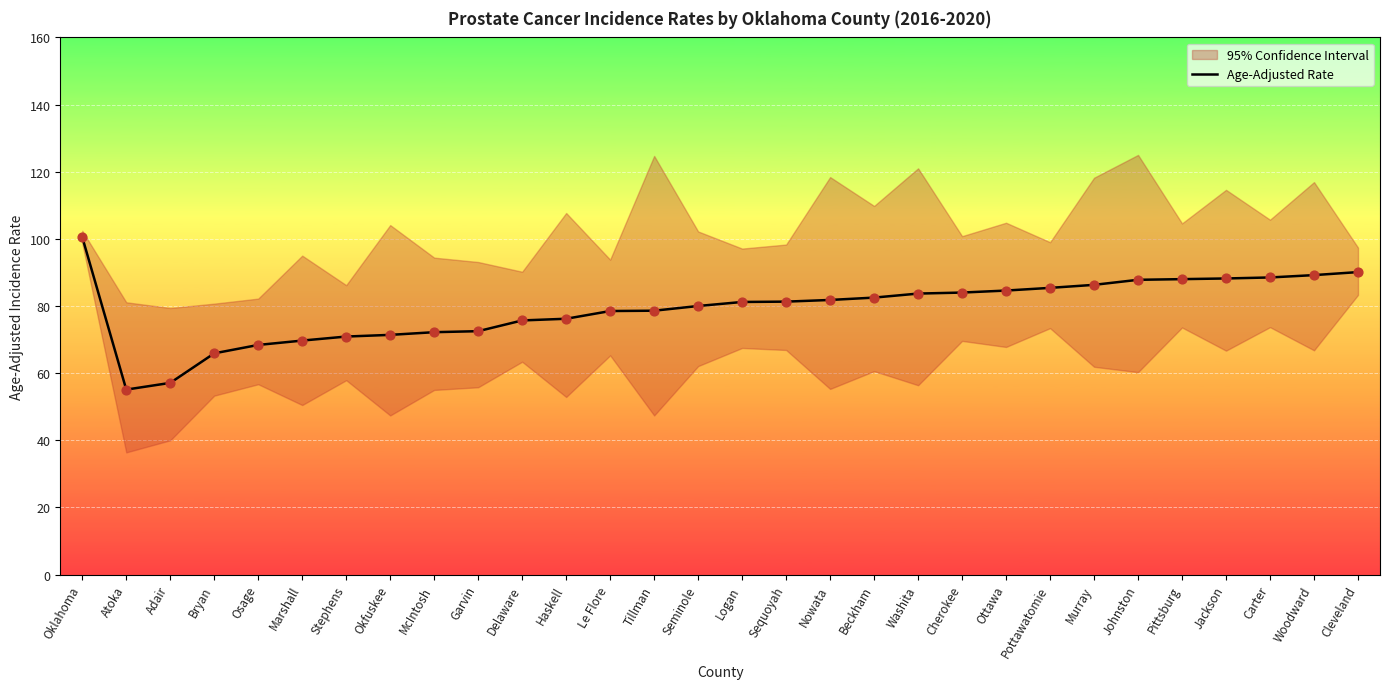

What is the ratio of the value at Osage to the value at Murray?

0.8